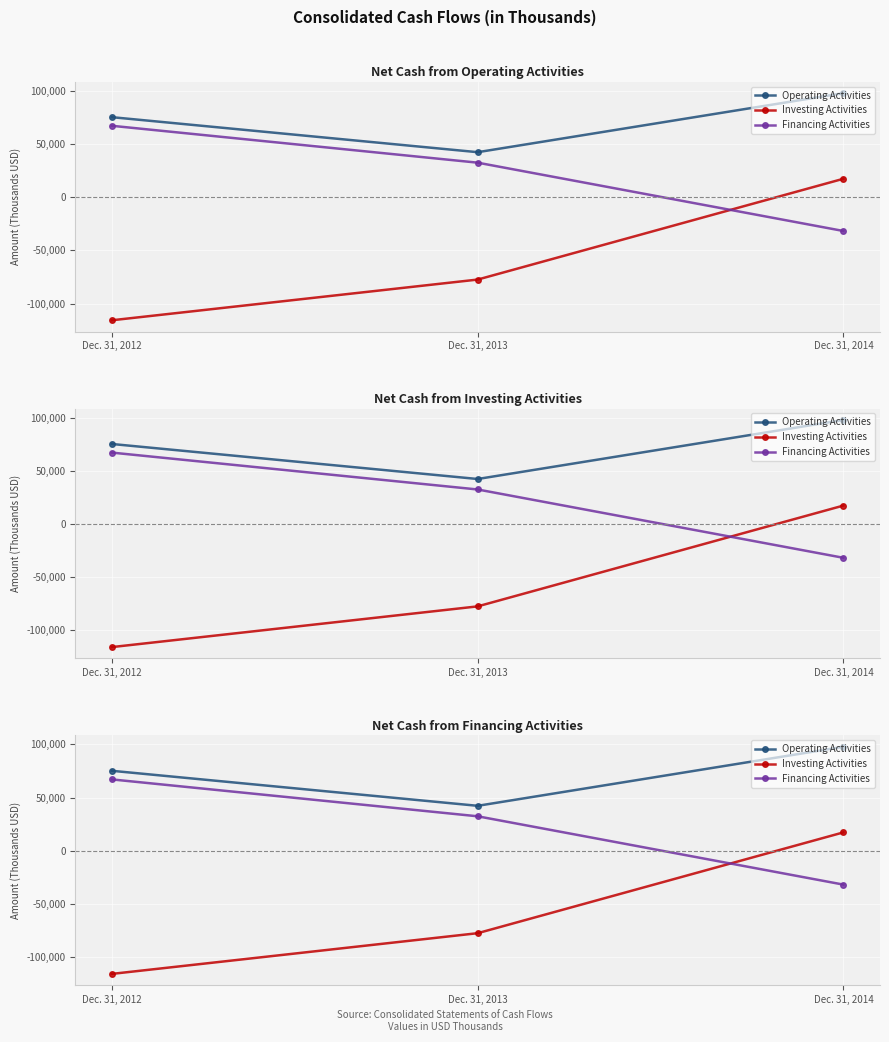

Reading left to right, what are all the values shown in this chart?

Operating Activities: 75179	42268	97765
Investing Activities: -115710	-77453	17297
Financing Activities: 67079	32416	-31798